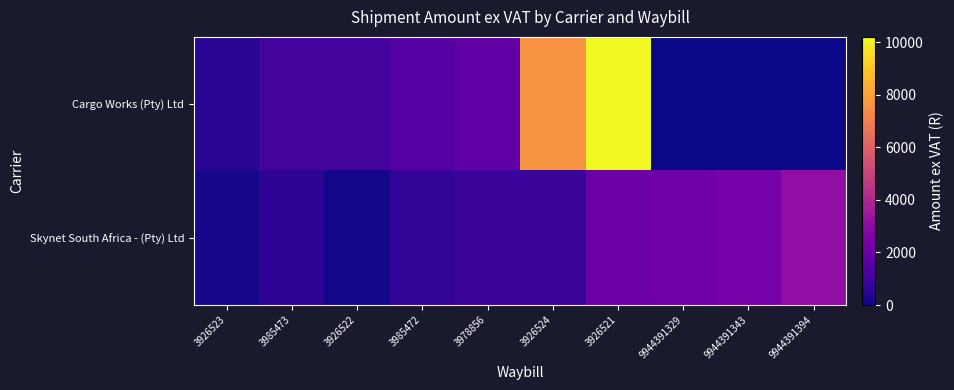

Reading right to left, what are all the values shown in this chart?

Cargo Works (Pty) Ltd: 9944391394=0.0	9944391343=0.0	9944391329=0.0	3926521=10196.5	3926524=7624.0	3978856=1809.2	3985472=1528.2	3926522=1138.4	3985473=1150.5	3926523=496.7
Skynet South Africa - (Pty) Ltd: 9944391394=3073.3	9944391343=2352.0	9944391329=2176.8	3926521=2076.7	3926524=875.8	3978856=850.8	3985472=700.6	3926522=100.2	3985473=568.8	3926523=197.1